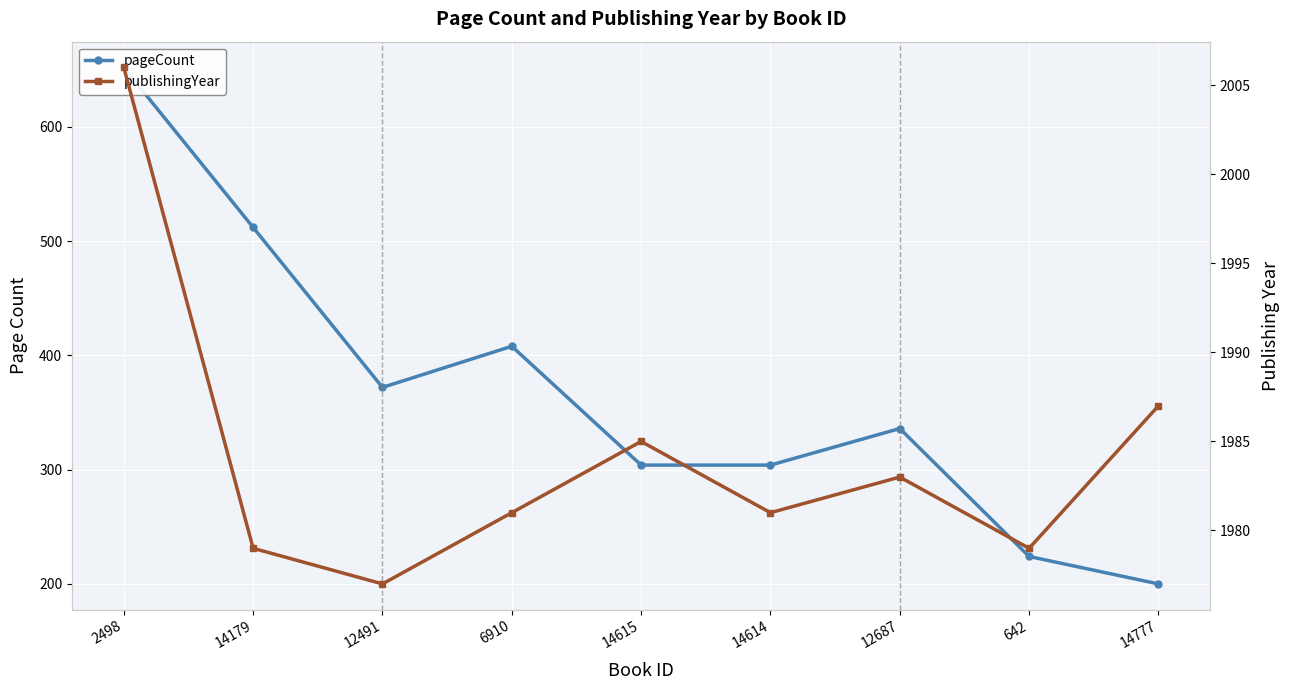

Is it true that publishingYear equals 2006 at 2498?

True